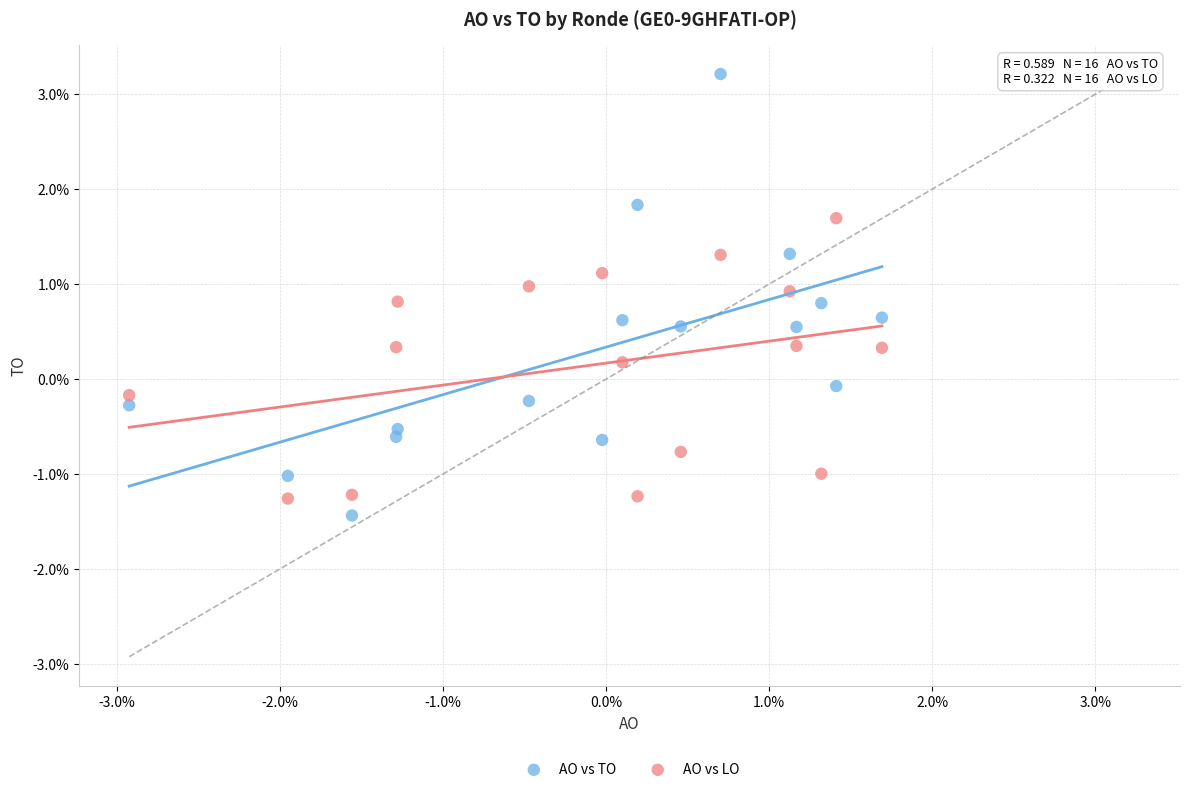

What are all the series names shown in the legend?

AO vs TO, AO vs LO